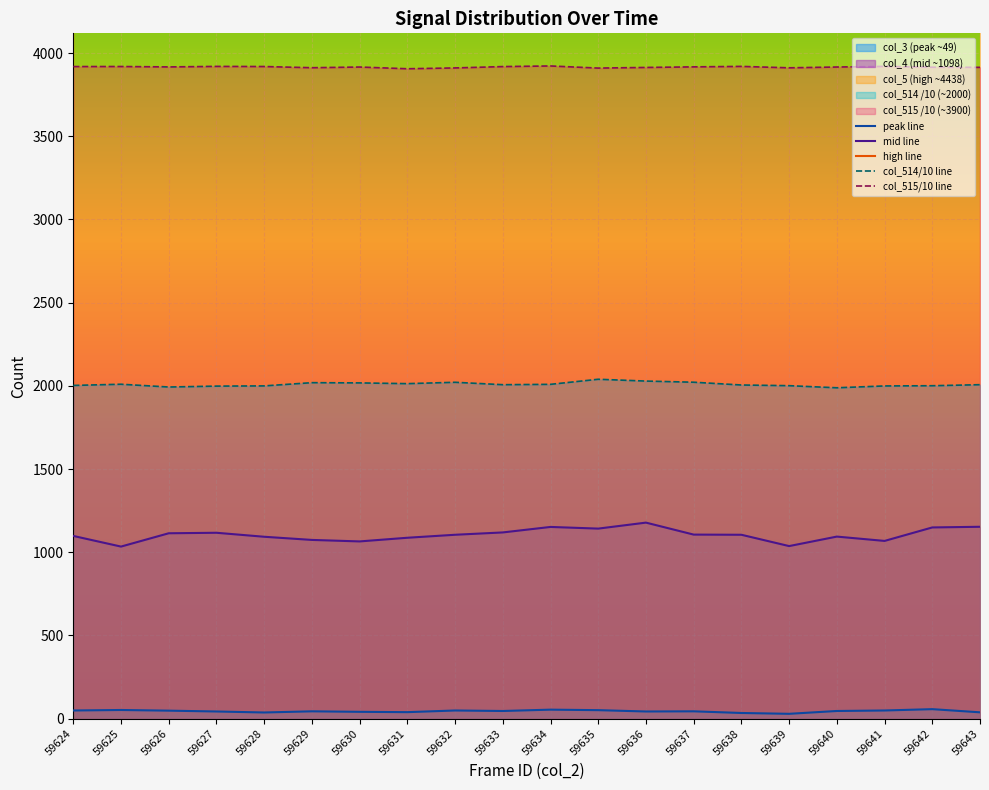

What is the spread (max minus min) of values at 59626?

4410.0